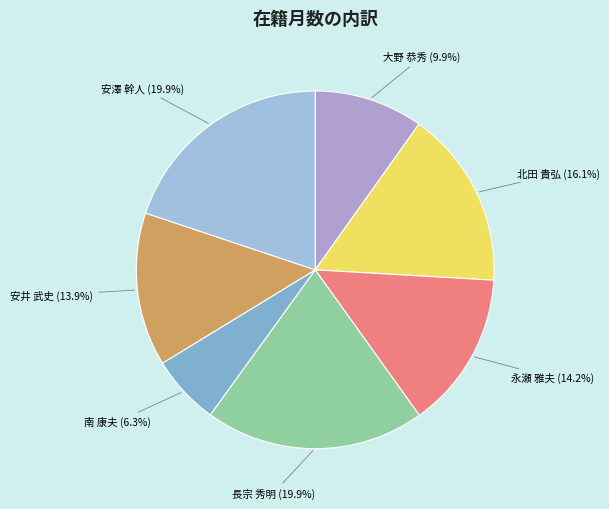

Is there any slice that represents more than half of the pie?

No